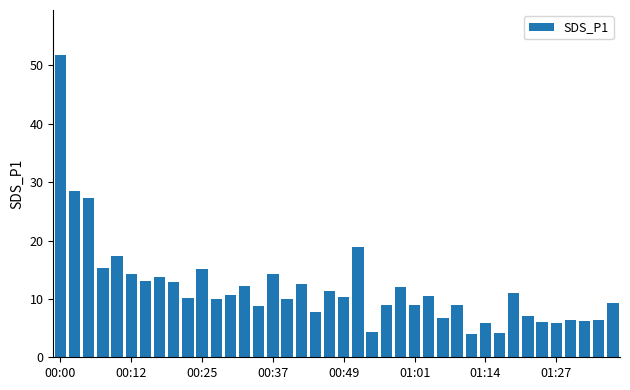

What is the average value?

12.0